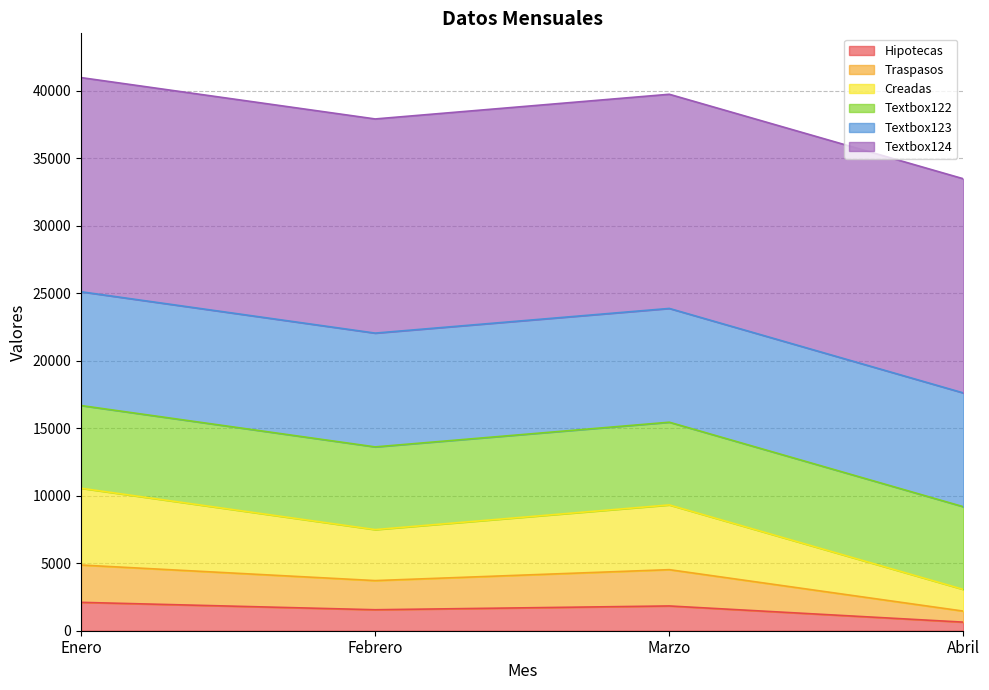

What are all the series names shown in the legend?

Hipotecas, Traspasos, Creadas, Textbox122, Textbox123, Textbox124